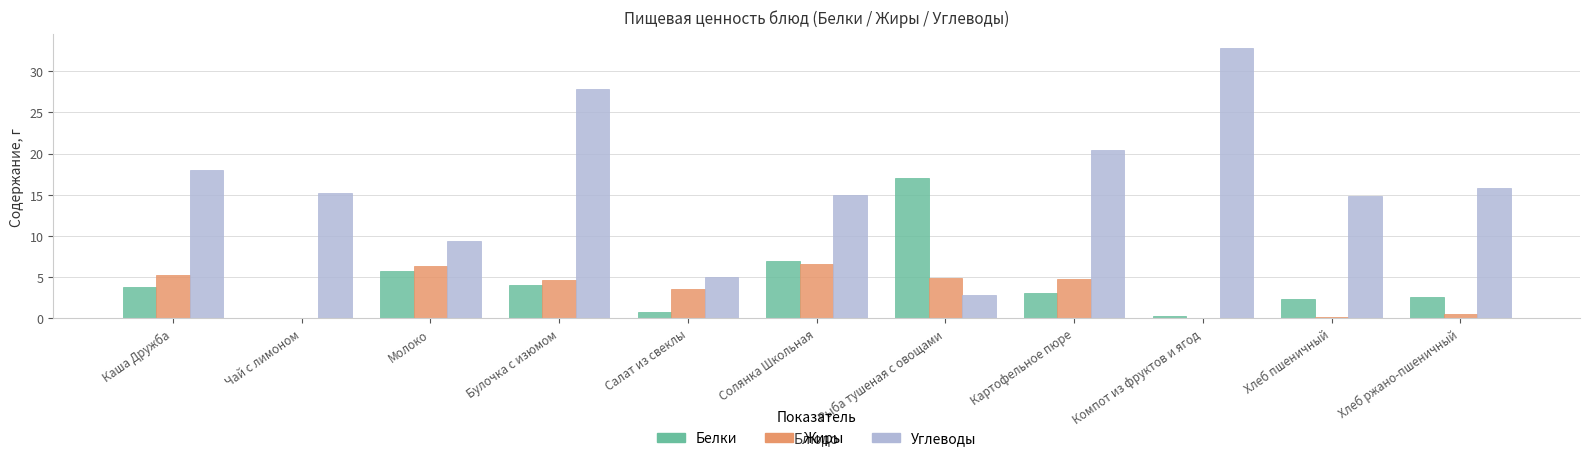

True or false: Углеводы has a value of 3.9 at Рыба тушеная с овощами.

False